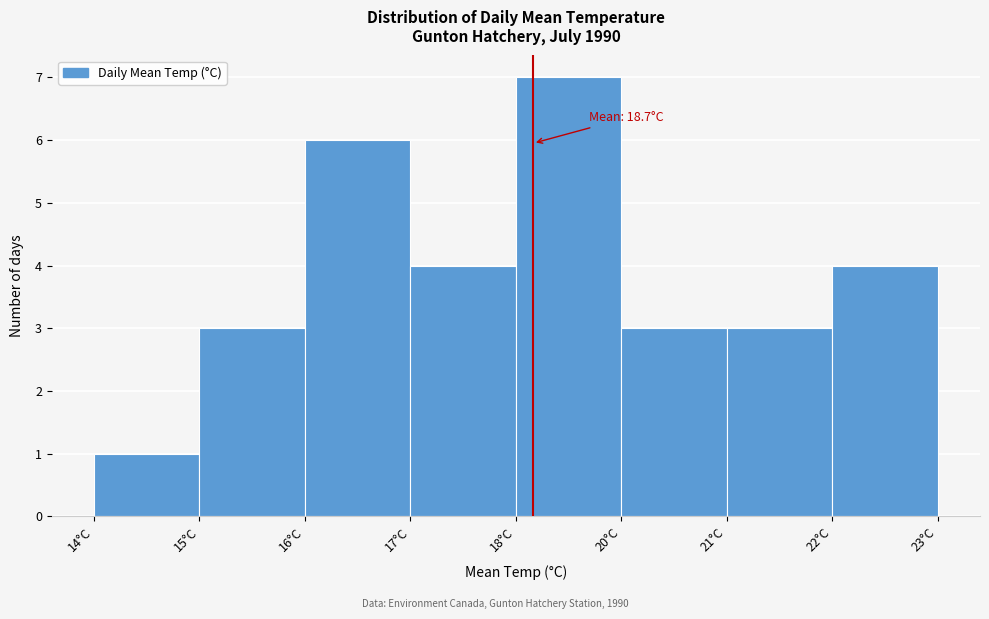

Reading left to right, transcribe all the data shown in this chart.

14°C=1	15°C=3	16°C=6	17°C=4	18°C=7	20°C=3	21°C=3	22°C=4